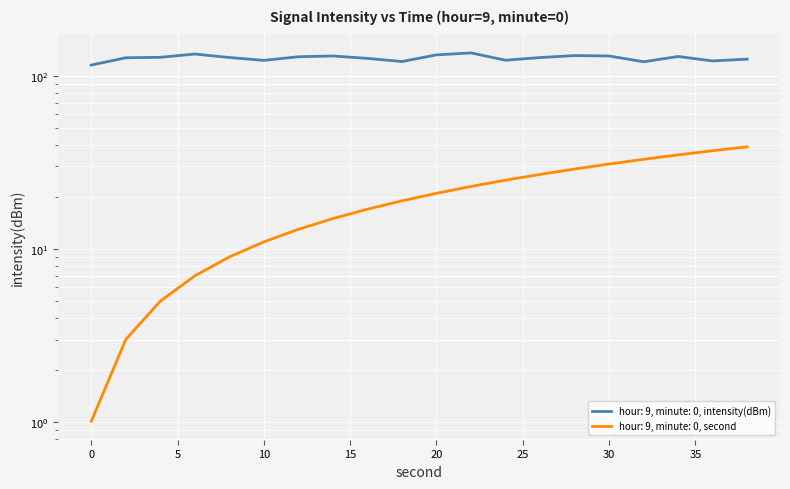

True or false: intensity(dBm) and second cross at least once.

False